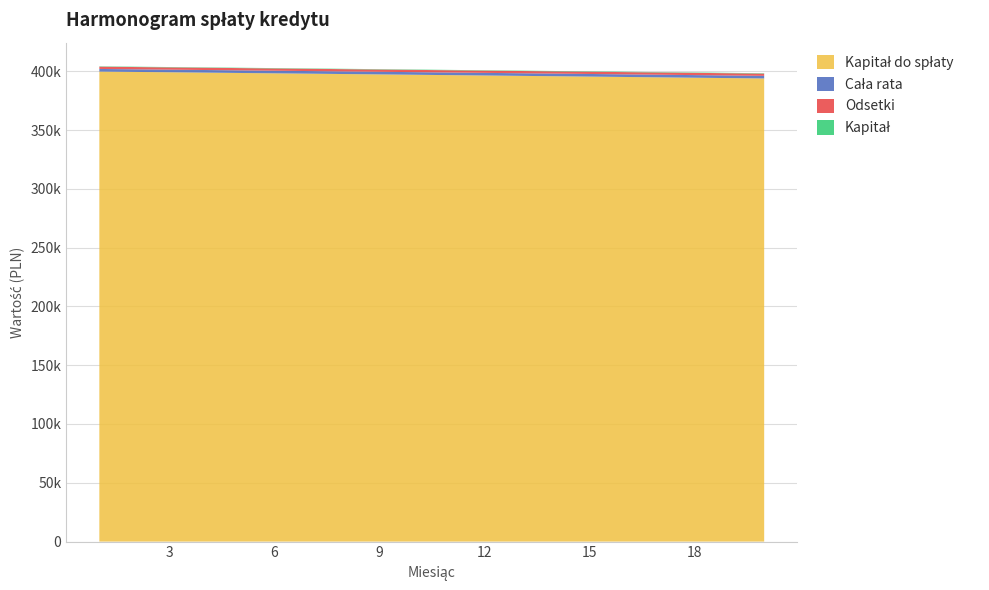

Reading left to right, list all the values displayed in this chart.

Odsetki: 1=1933.3	2=1931.9	3=1930.5	4=1929.0	5=1927.6	6=1926.2	7=1924.7	8=1923.2	9=1921.8	10=1920.3	11=1918.8	12=1917.3	13=1915.8	14=1914.3	15=1912.8	16=1911.3	17=1909.8	18=1908.2	19=1906.7	20=1905.1
Kapitał: 1=294.0	2=295.4	3=296.8	4=298.2	5=299.7	6=301.1	7=302.6	8=304.1	9=305.5	10=307.0	11=308.5	12=310.0	13=311.5	14=313.0	15=314.5	16=316.0	17=317.5	18=319.1	19=320.6	20=322.2
Cała rata: 1=2227.3	2=2227.3	3=2227.3	4=2227.3	5=2227.3	6=2227.3	7=2227.3	8=2227.3	9=2227.3	10=2227.3	11=2227.3	12=2227.3	13=2227.3	14=2227.3	15=2227.3	16=2227.3	17=2227.3	18=2227.3	19=2227.3	20=2227.3
Kapitał do spłaty: 1=399706.0	2=399410.7	3=399113.9	4=398815.6	5=398515.9	6=398214.8	7=397912.2	8=397608.2	9=397302.7	10=396995.7	11=396687.2	12=396377.2	13=396065.8	14=395752.8	15=395438.3	16=395122.3	17=394804.8	18=394485.7	19=394165.1	20=393842.9